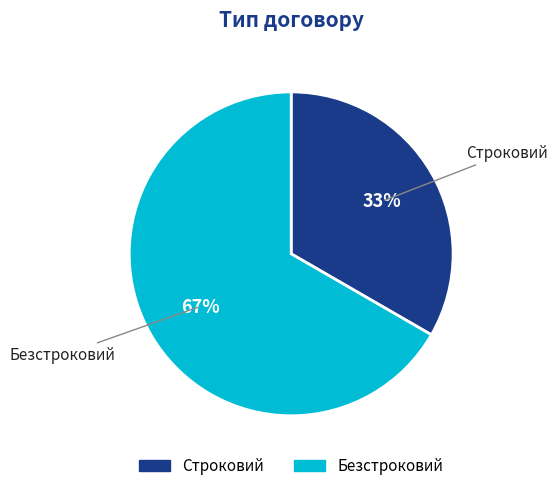

How many slices are in this pie chart?

2